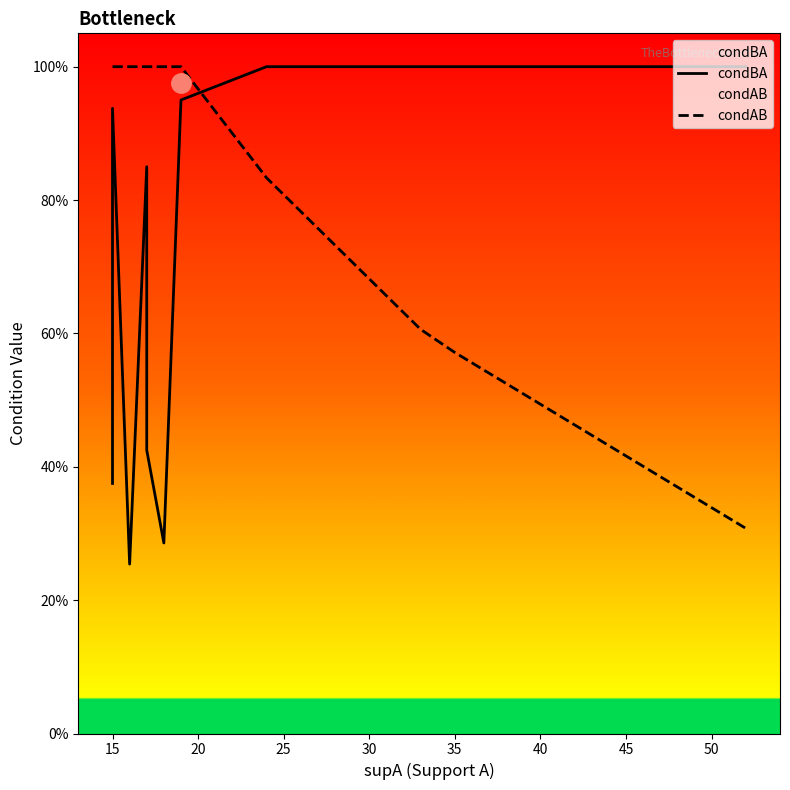

What is the difference between the second highest and minimum values in the condAB series?

0.7